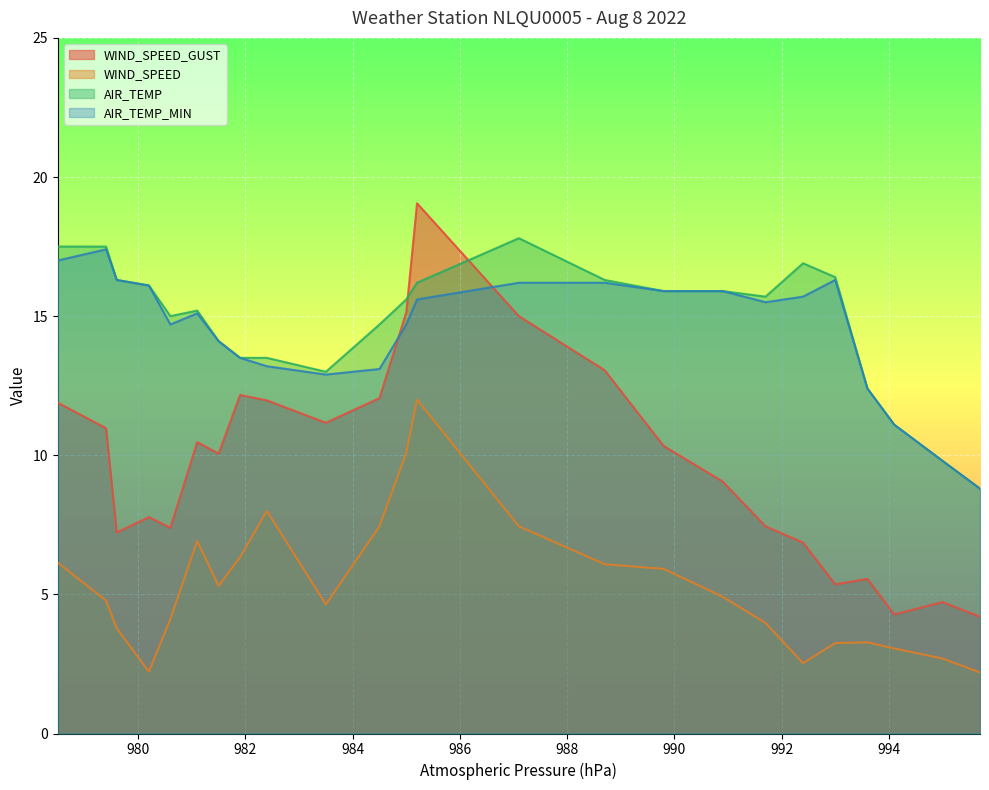

What position from the right is 981.5?

18